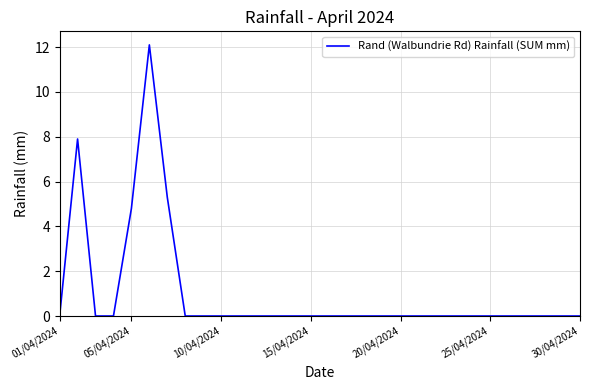

What is the difference between the maximum and second lowest values?

12.1